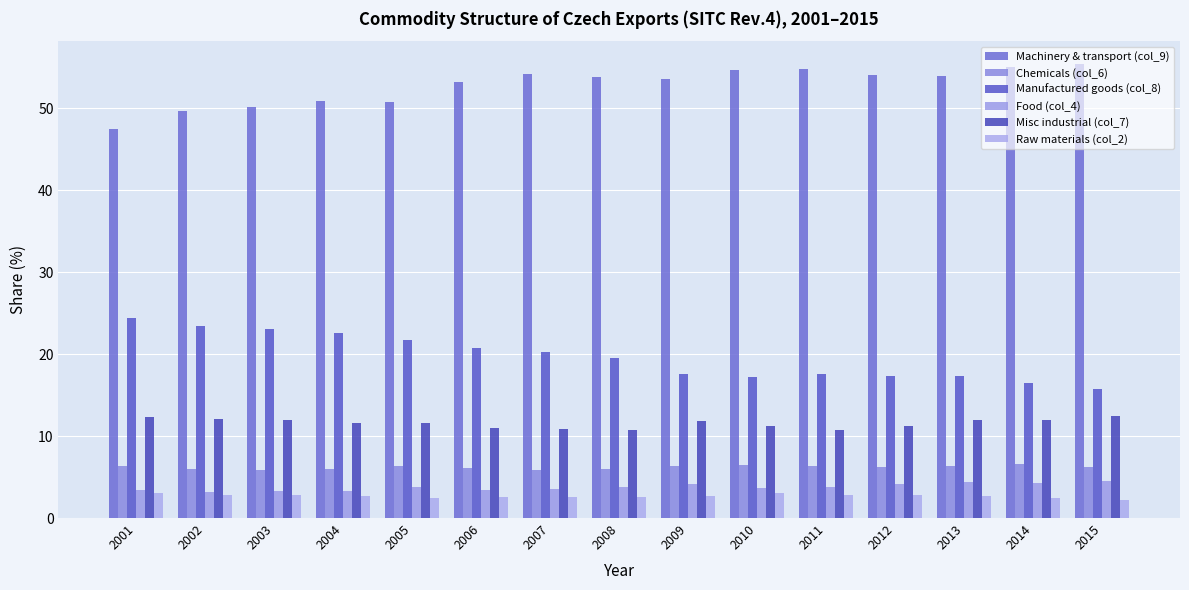

Does the chart contain any negative values?

No